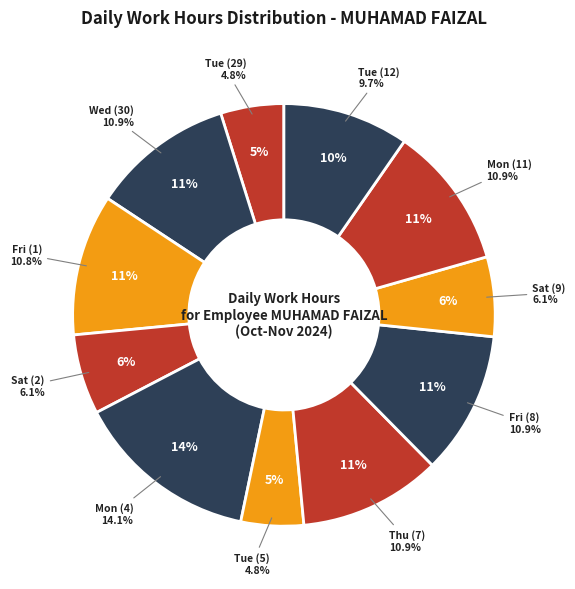

To the nearest percent, what is the combined percentage of Sat (9) and Tue (5)?

11%